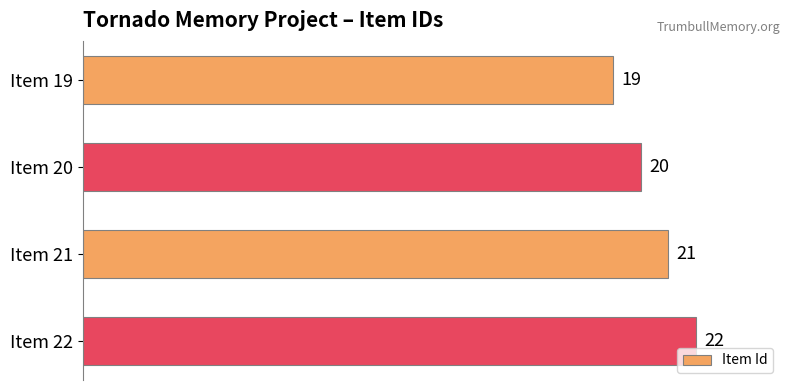

What is the change in value from Item 19 to Item 20?

+1